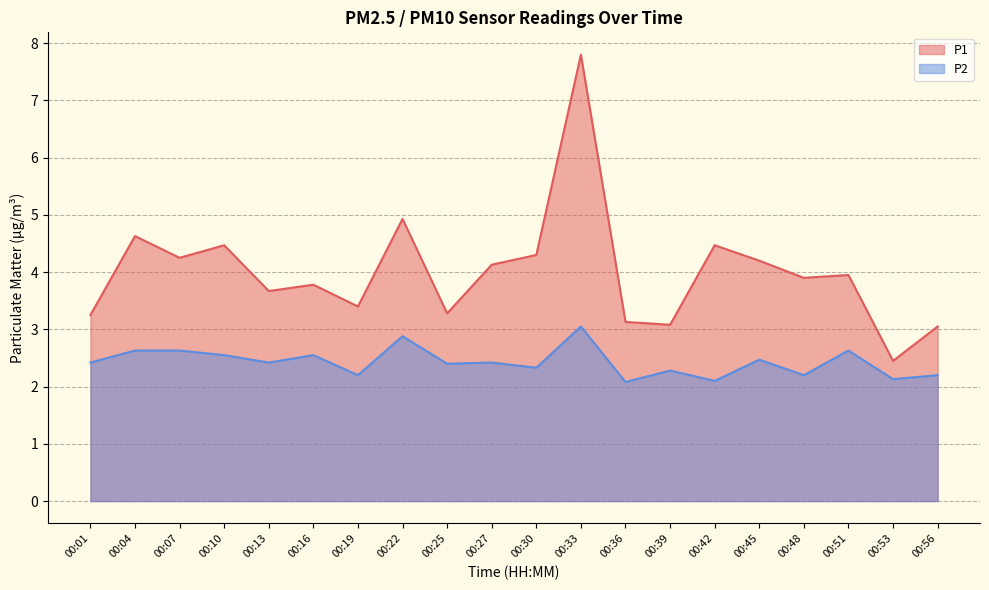

What is the average value of the P1 series?

4.0